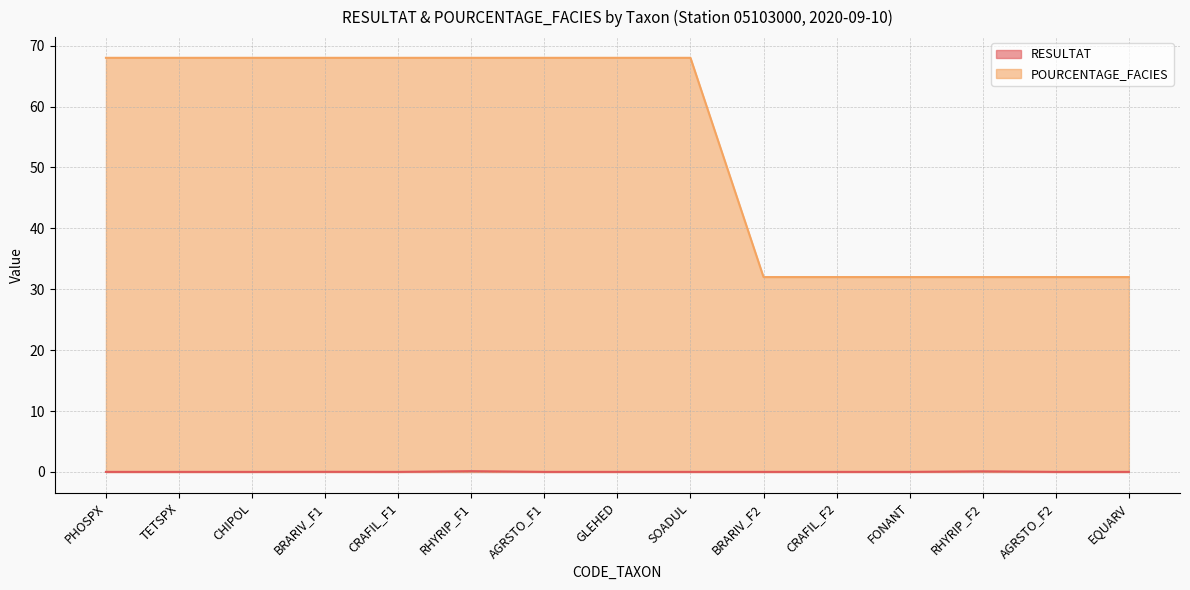

True or false: POURCENTAGE_FACIES and RESULTAT intersect in this chart.

False